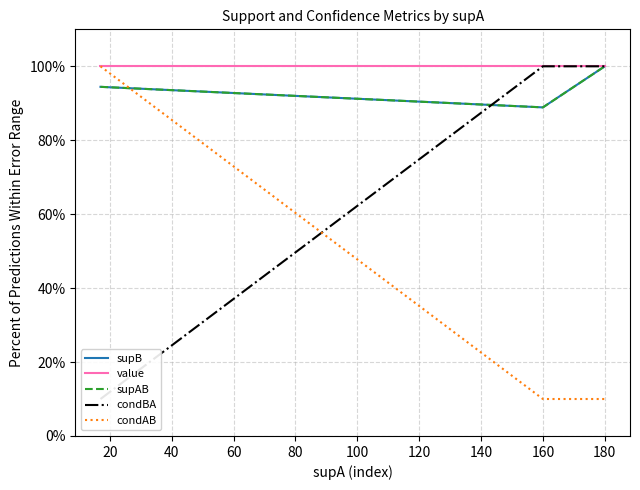

Which series has the largest range (max minus min)?

condBA